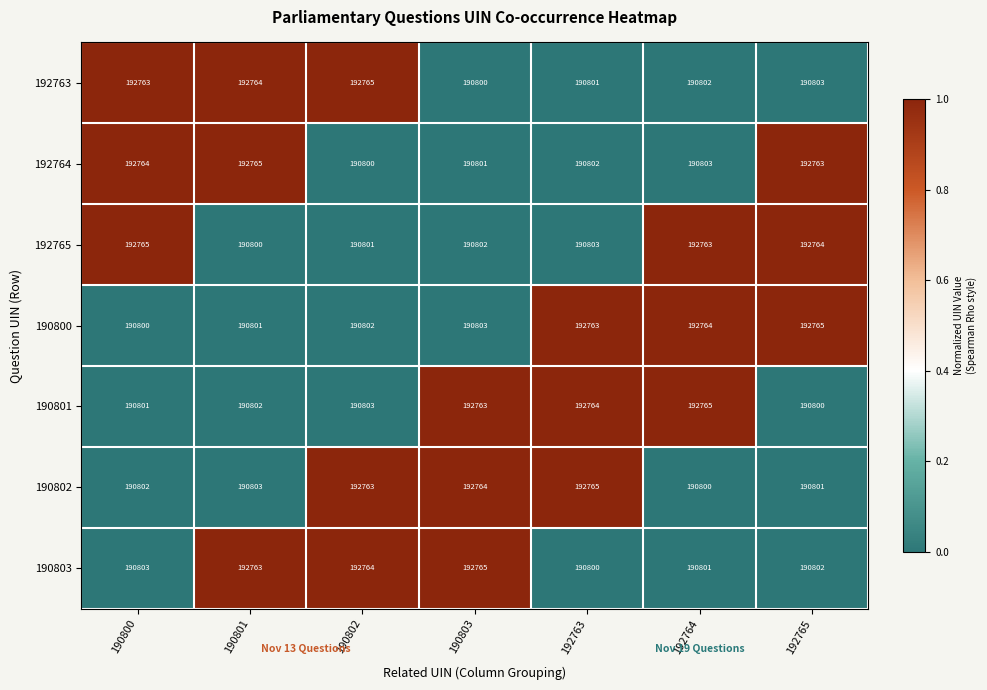

How many data points does each series have?

7